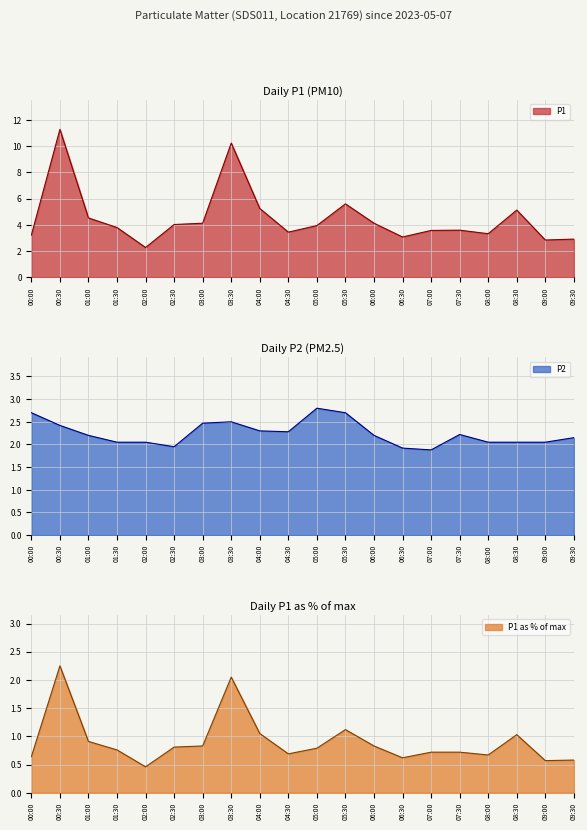

Is it true that P1 equals 3.3 at 08:00?

True